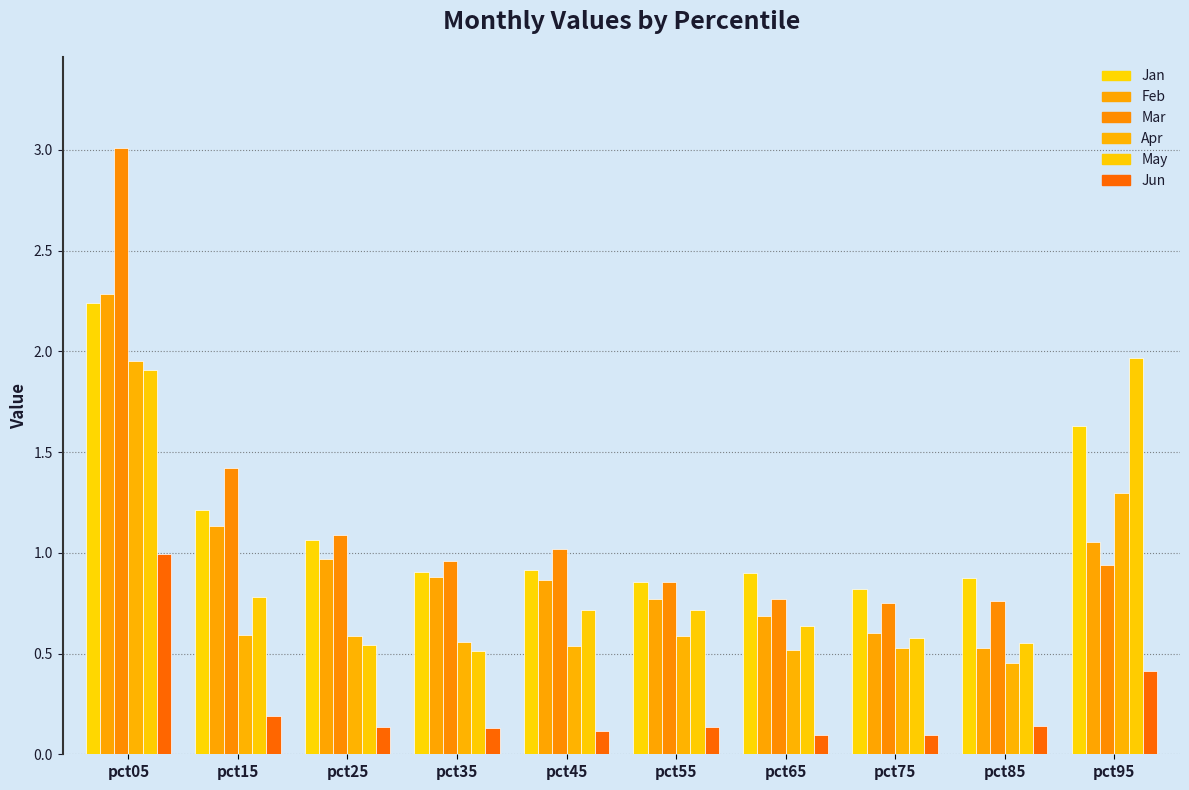

What is the sum of all Jun values?

2.4